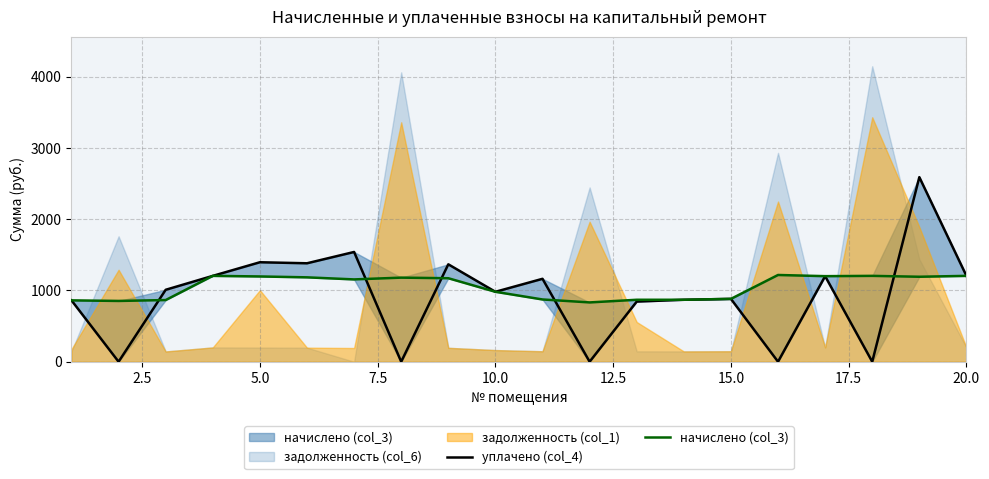

What is the sum of all начислено (col_3) values?

20998.1